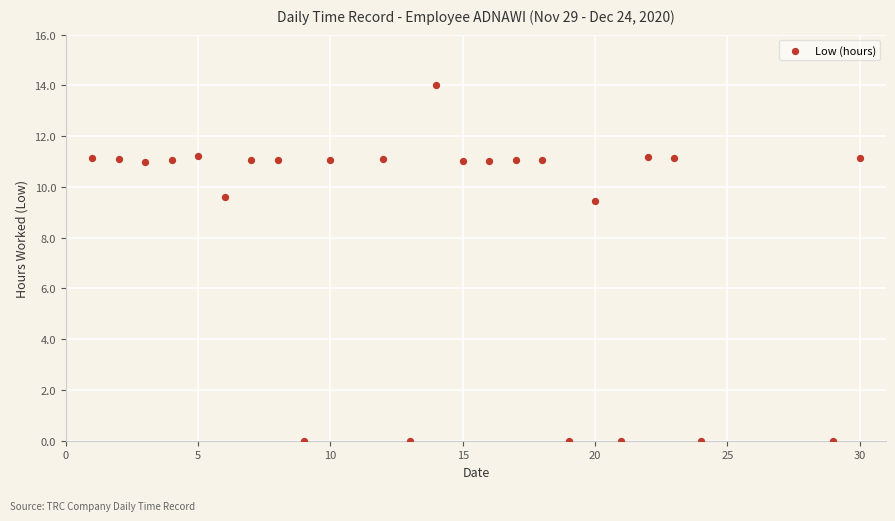

What is the range of X values (max minus min)?

29.0